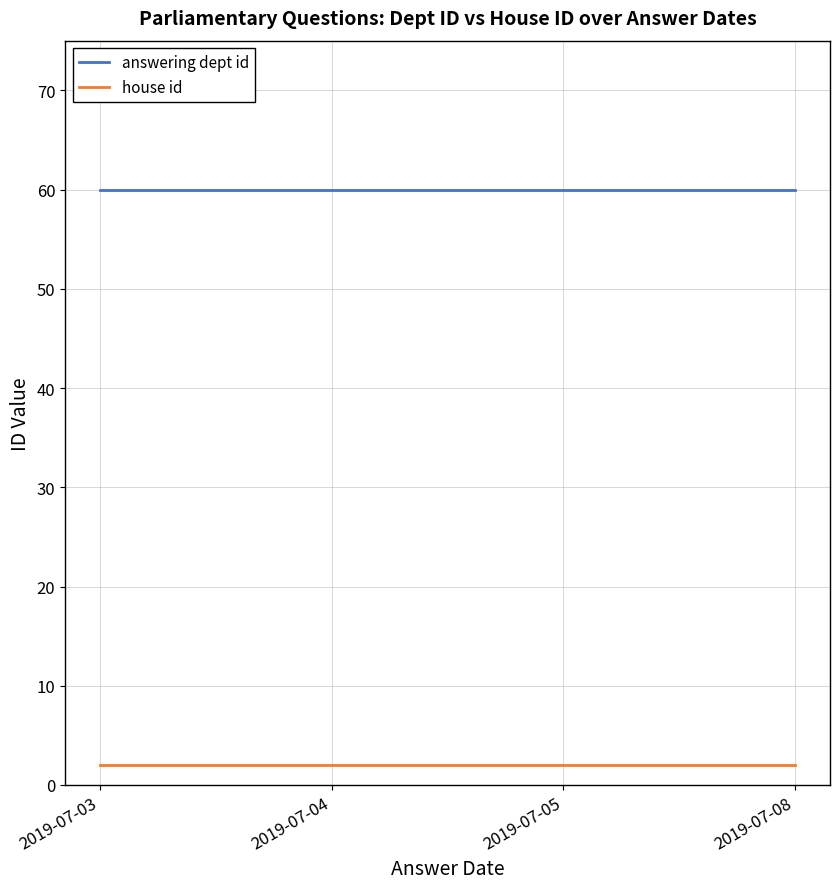

Rank the series at 2019-07-05 from highest to lowest value.

answering dept id, house id